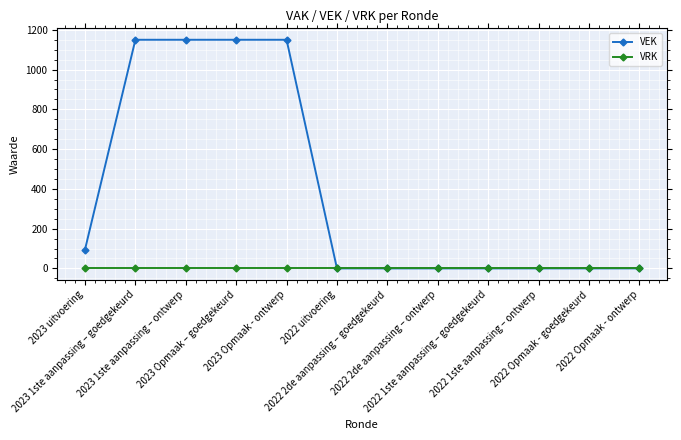

Rank the series at 2023 Opmaak - ontwerp from lowest to highest value.

VRK, VEK